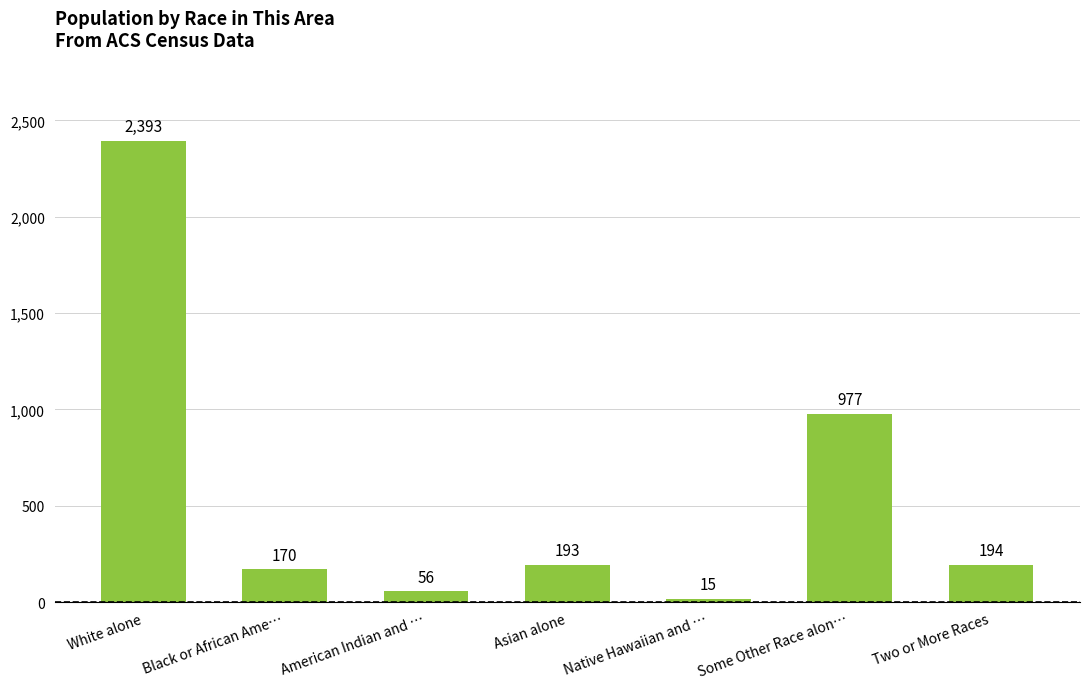

Does the chart contain stacked bars?

No